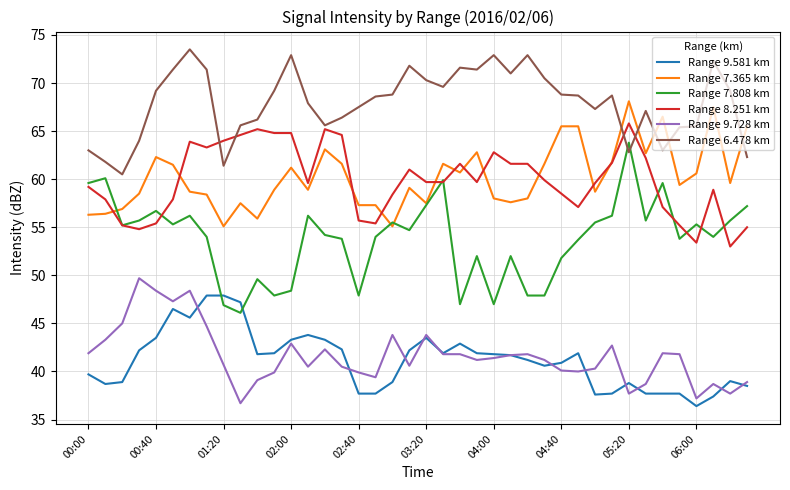

What is the difference between the maximum and second lowest values in the Range 7.808 km series?

16.9